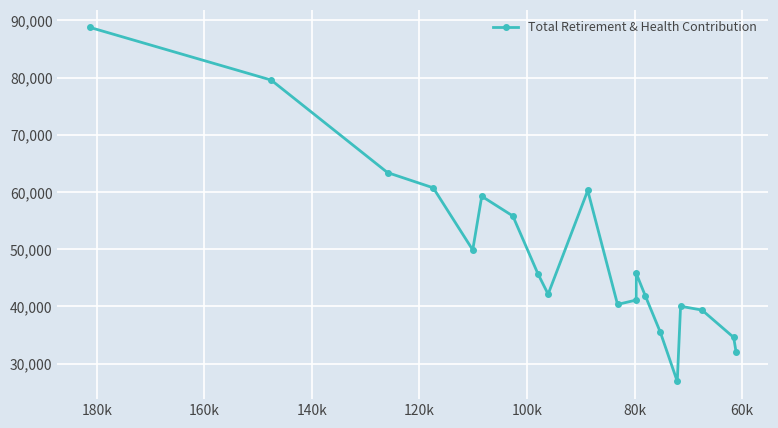

Does the chart display data point markers on the line(s)?

Yes